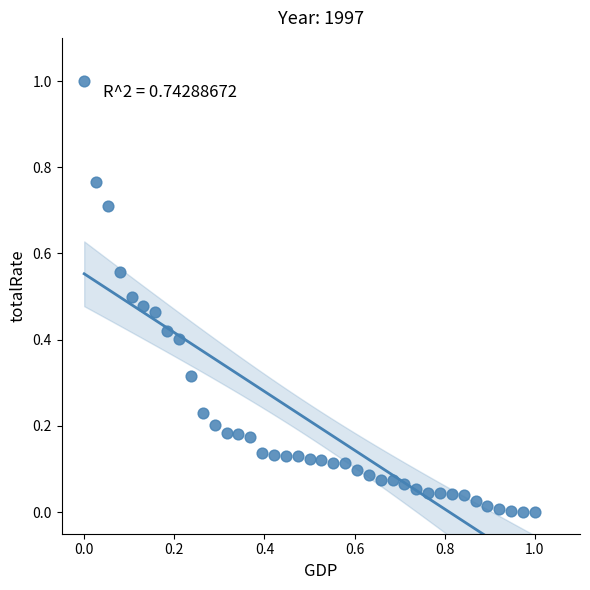

What is the range of X values (max minus min)?

1.0